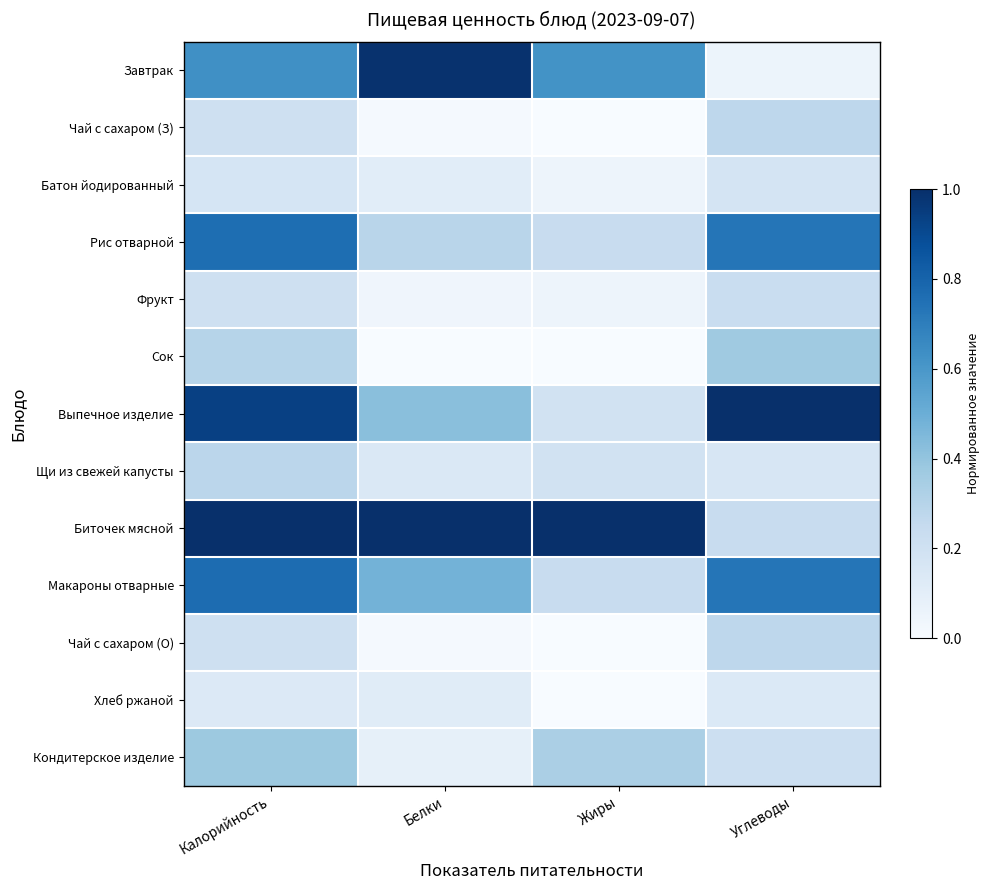

Reading left to right, what are all the values shown in this chart?

Завтрак: Калорийность=0.6	Белки=1.0	Жиры=0.6	Углеводы=0.1
Чай с сахаром (З): Калорийность=0.2	Белки=0.0	Жиры=0.0	Углеводы=0.3
Батон йодированный: Калорийность=0.2	Белки=0.1	Жиры=0.0	Углеводы=0.2
Рис отварной: Калорийность=0.8	Белки=0.3	Жиры=0.2	Углеводы=0.7
Фрукт: Калорийность=0.2	Белки=0.0	Жиры=0.0	Углеводы=0.2
Сок: Калорийность=0.3	Белки=0.0	Жиры=0.0	Углеводы=0.4
Выпечное изделие: Калорийность=0.9	Белки=0.4	Жиры=0.2	Углеводы=1.0
Щи из свежей капусты: Калорийность=0.3	Белки=0.1	Жиры=0.2	Углеводы=0.2
Биточек мясной: Калорийность=1.0	Белки=1.0	Жиры=1.0	Углеводы=0.2
Макароны отварные: Калорийность=0.8	Белки=0.5	Жиры=0.2	Углеводы=0.7
Чай с сахаром (О): Калорийность=0.2	Белки=0.0	Жиры=0.0	Углеводы=0.3
Хлеб ржаной: Калорийность=0.1	Белки=0.1	Жиры=0.0	Углеводы=0.1
Кондитерское изделие: Калорийность=0.4	Белки=0.1	Жиры=0.3	Углеводы=0.2